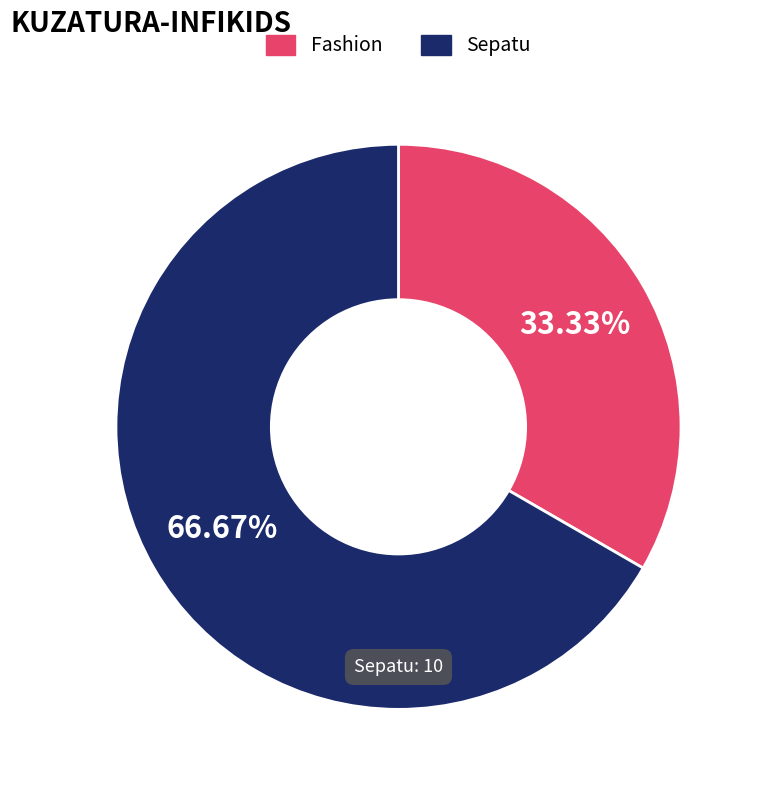

To the nearest percent, what percentage of the pie is Fashion?

33%